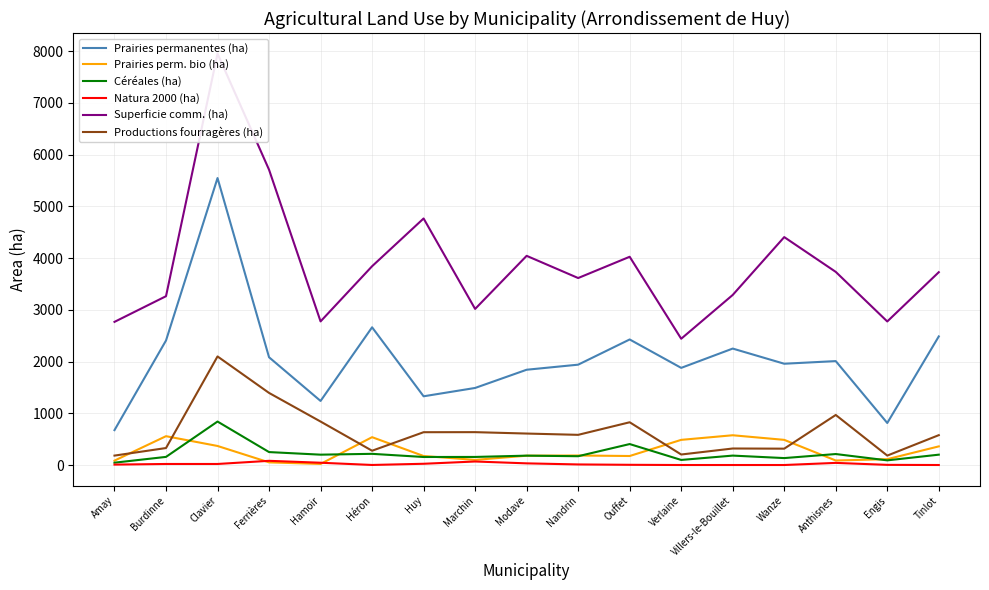

List the labels in order of Productions fourragères (ha) value, smallest first.

Amay, Engis, Verlaine, Héron, Wanze, Villers-le-Bouillet, Burdinne, Tinlot, Nandrin, Modave, Huy, Marchin, Ouffet, Hamoir, Anthisnes, Ferrières, Clavier